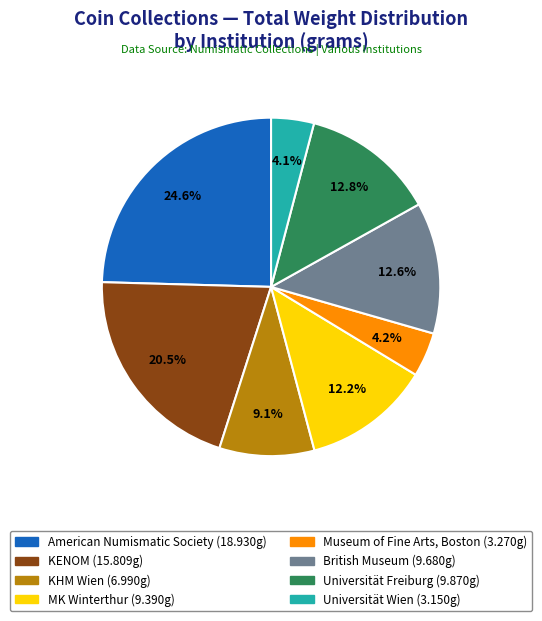

To the nearest percent, what is the difference between the KHM Wien and Museum of Fine Arts, Boston slice percentages?

5%